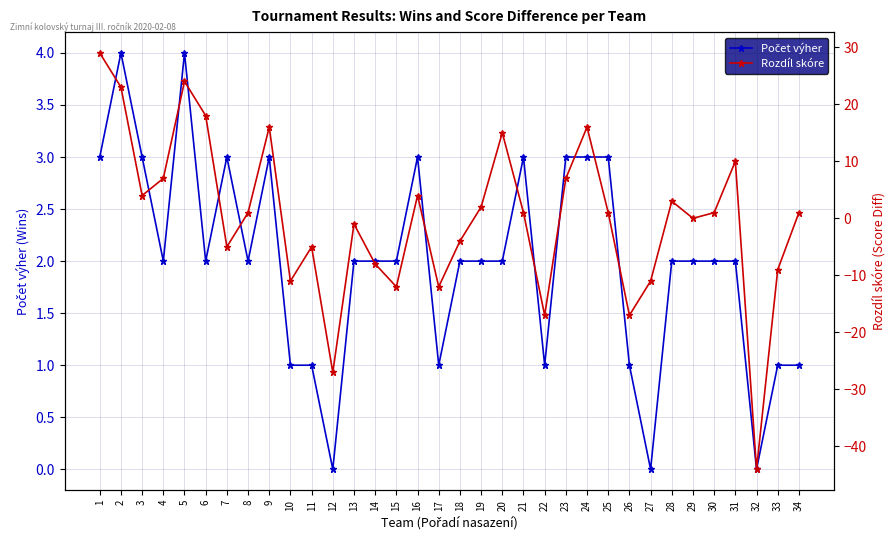

At which label is Počet výher closest to 2?

4